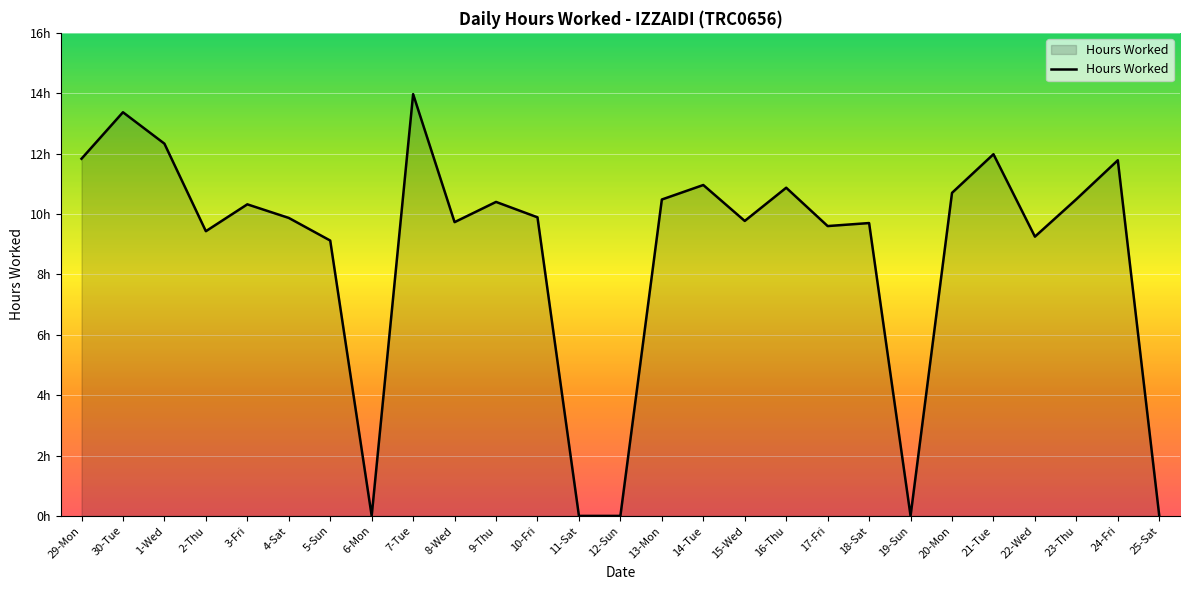

Rank the categories by value from highest to lowest.

7-Tue, 30-Tue, 1-Wed, 21-Tue, 29-Mon, 24-Fri, 14-Tue, 16-Thu, 20-Mon, 23-Thu, 13-Mon, 9-Thu, 3-Fri, 10-Fri, 4-Sat, 15-Wed, 8-Wed, 18-Sat, 17-Fri, 2-Thu, 22-Wed, 5-Sun, 6-Mon, 11-Sat, 12-Sun, 19-Sun, 25-Sat